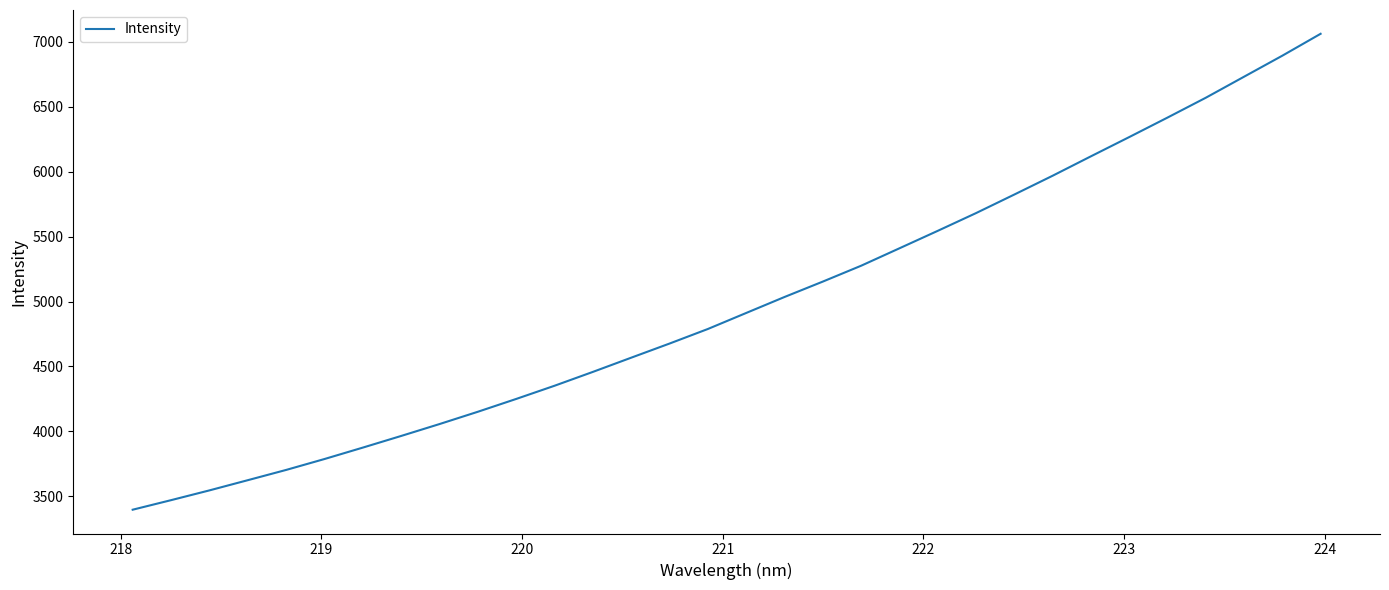

Reading left to right, transcribe all the data shown in this chart.

3396.2	3469.7	3545.0	3623.6	3702.7	3786.7	3874.7	3964.5	4056.2	4151.0	4249.7	4351.4	4458.1	4567.6	4676.4	4788.7	4912.1	5035.1	5153.9	5276.0	5410.3	5544.9	5681.6	5824.7	5969.5	6119.0	6267.3	6417.5	6570.3	6732.4	6894.4	7063.1